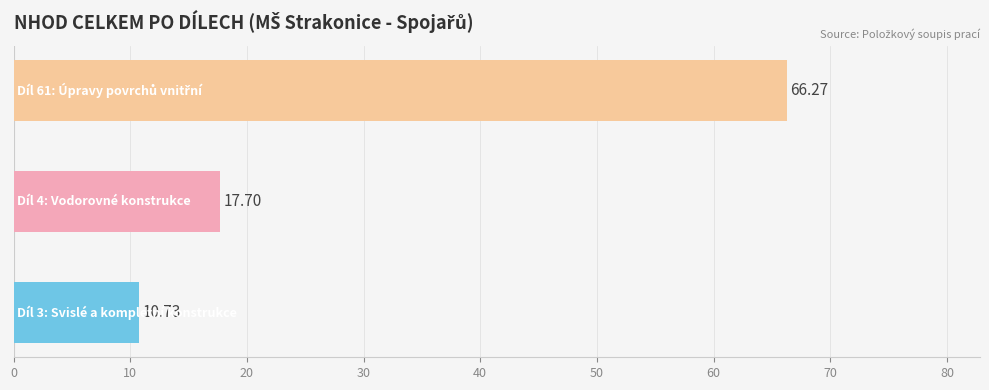

What is the difference between the maximum and minimum values?

55.5